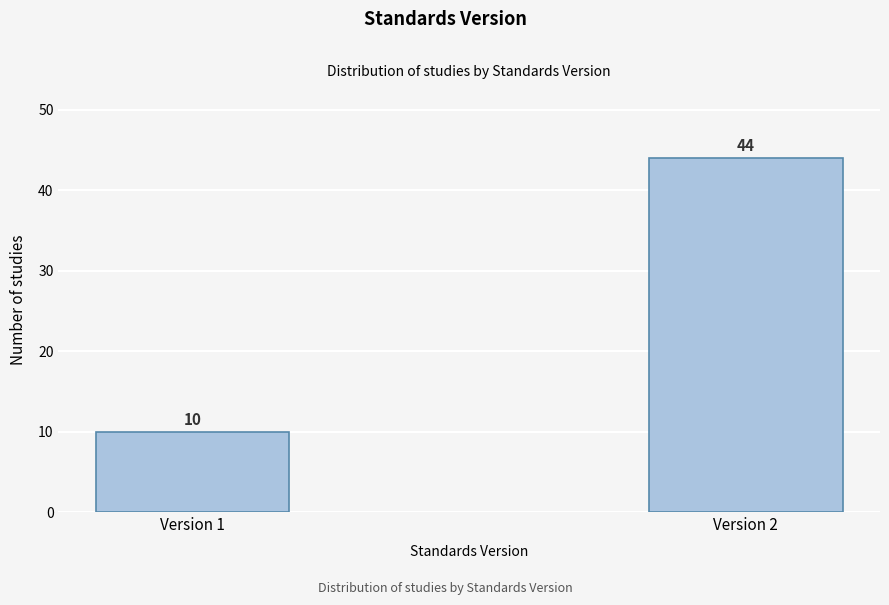

Reading left to right, list all the values displayed in this chart.

Version 1=10	Version 2=44